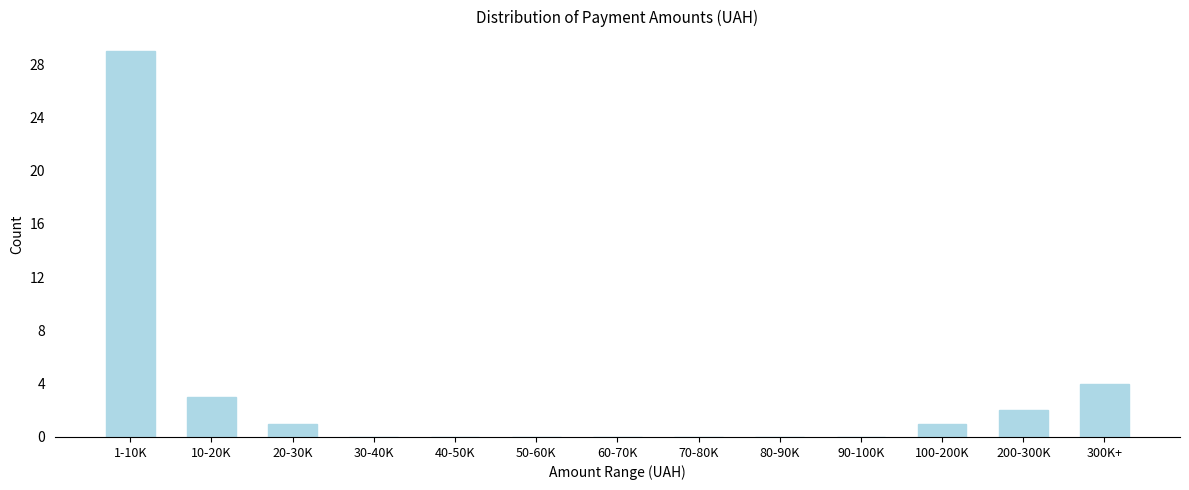

Reading left to right, what are all the values shown in this chart?

1-10K=29	10-20K=3	20-30K=1	30-40K=0	40-50K=0	50-60K=0	60-70K=0	70-80K=0	80-90K=0	90-100K=0	100-200K=1	200-300K=2	300K+=4